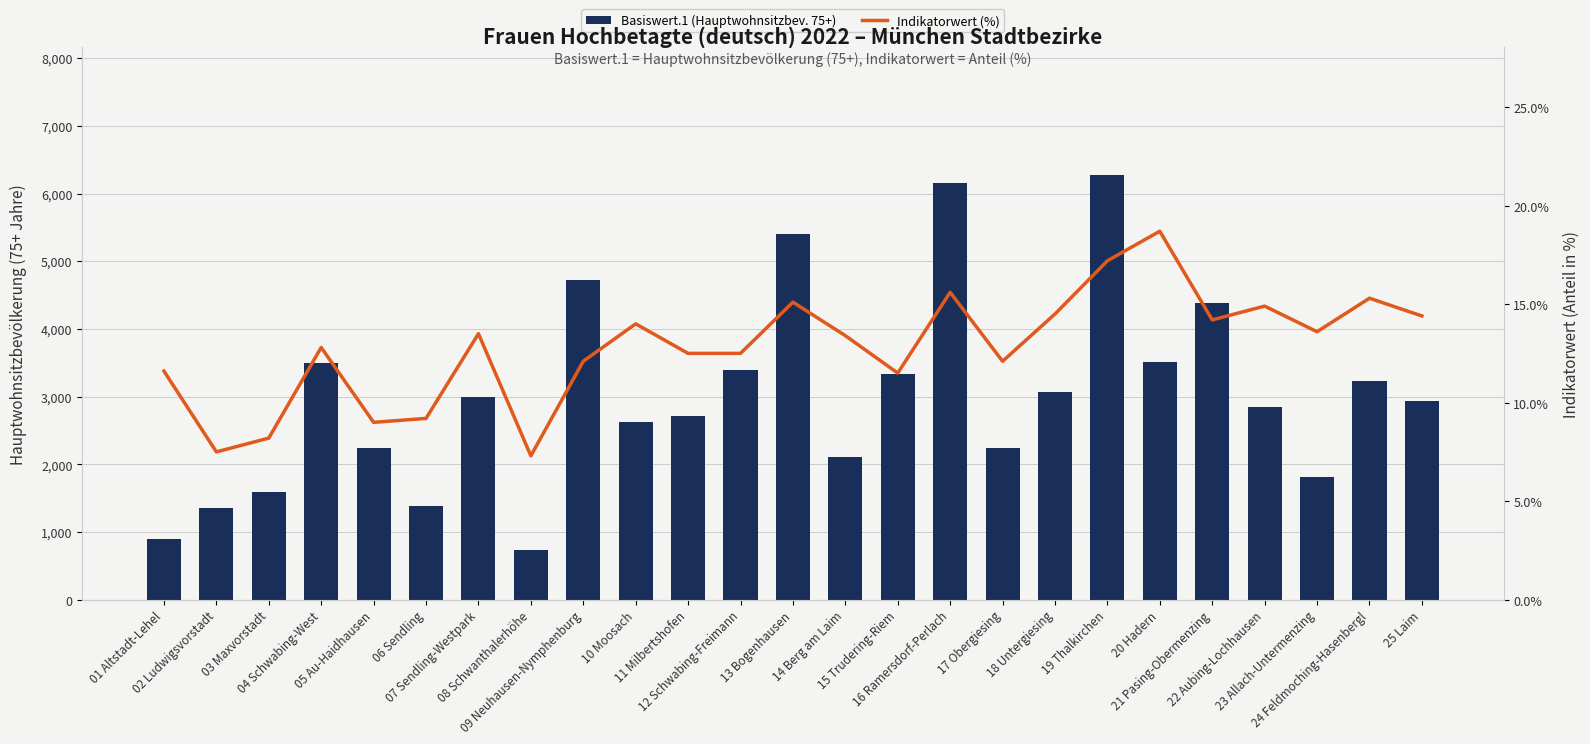

Is it true that Indikatorwert (%) equals 12.1 at 17 Obergiesing?

True